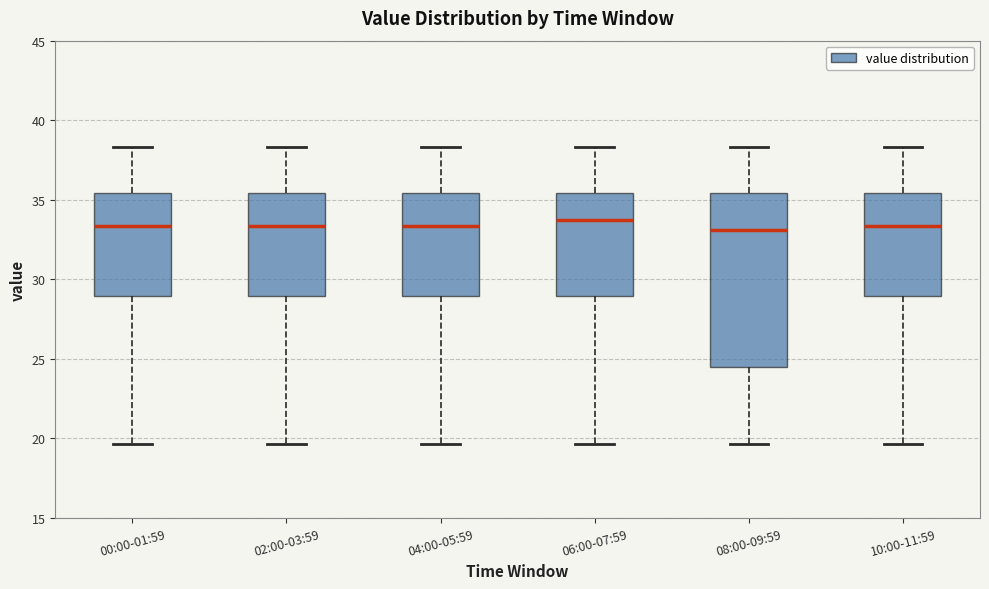

Reading left to right, read every box against the y-axis: the position of its median line, the range the box covers, and the ends of its whiskers. The values are not printed on the chart, so give them approximately, as read against the axis.

00:00-01:59: median 33.5, box 29.0 to 35.5, whiskers 19.5 to 38.5
02:00-03:59: median 33.5, box 29.0 to 35.5, whiskers 19.5 to 38.5
04:00-05:59: median 33.5, box 29.0 to 35.5, whiskers 19.5 to 38.5
06:00-07:59: median 33.5, box 29.0 to 35.5, whiskers 19.5 to 38.5
08:00-09:59: median 33.0, box 24.5 to 35.5, whiskers 19.5 to 38.5
10:00-11:59: median 33.5, box 29.0 to 35.5, whiskers 19.5 to 38.5